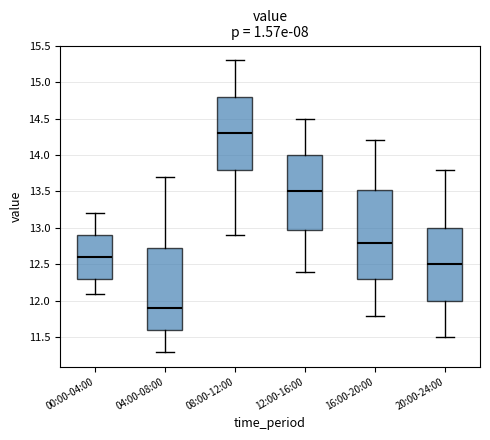

Which box is the tallest, from its lower edge to its upper edge?

16:00-20:00